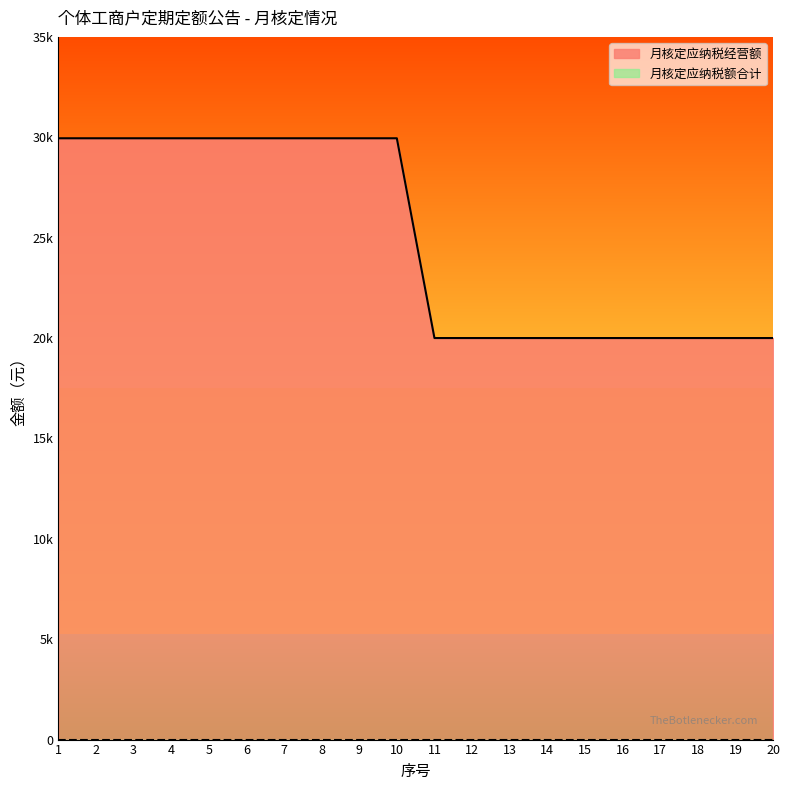

What is the value of the 2nd point from the left?

29950